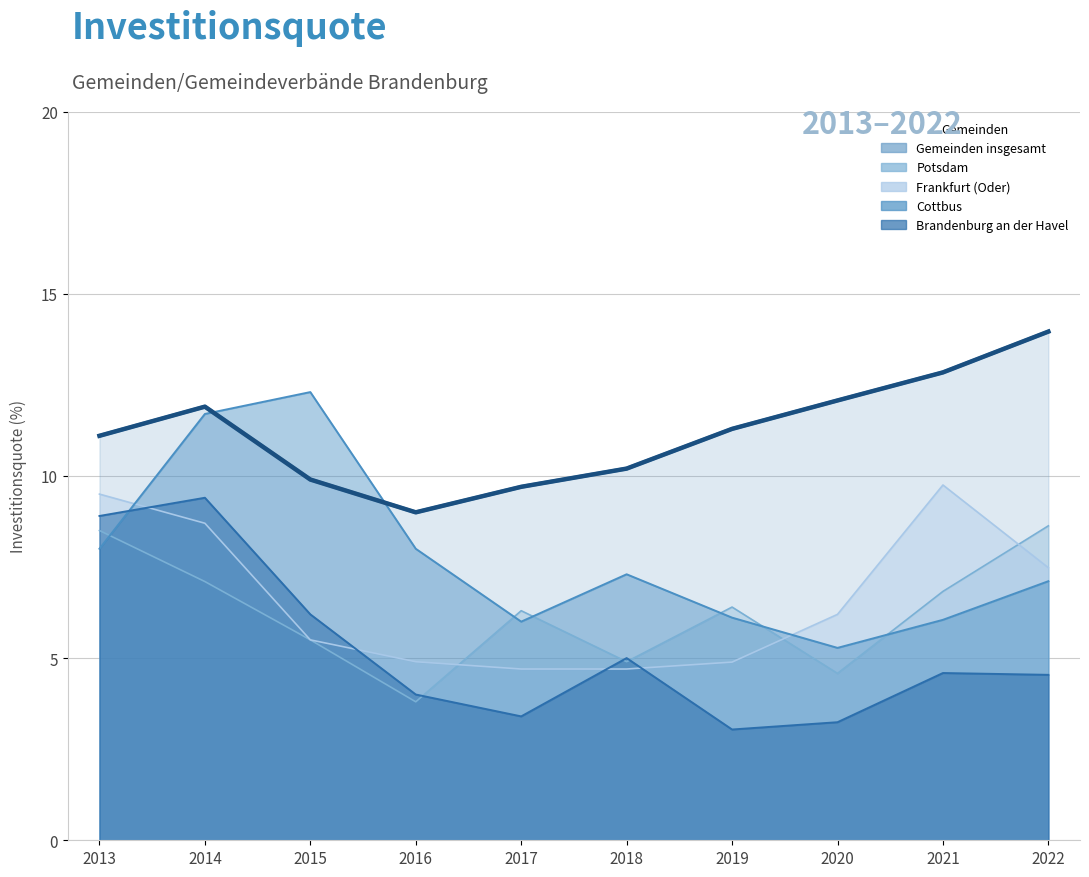

At how many categories does at least one series exceed 12?

4